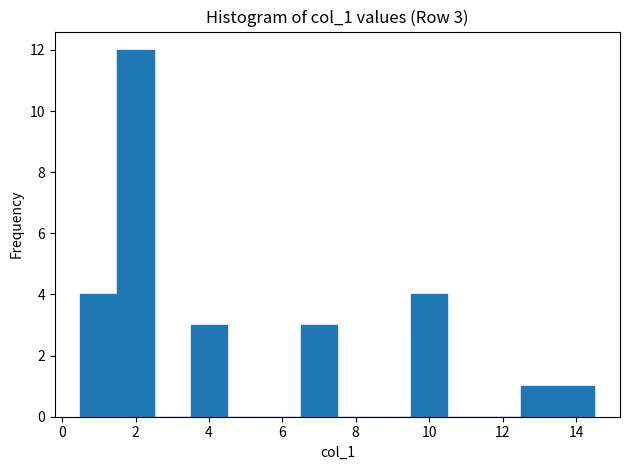

Over which range of the x-axis is the bar tallest?

1.5 to 2.5